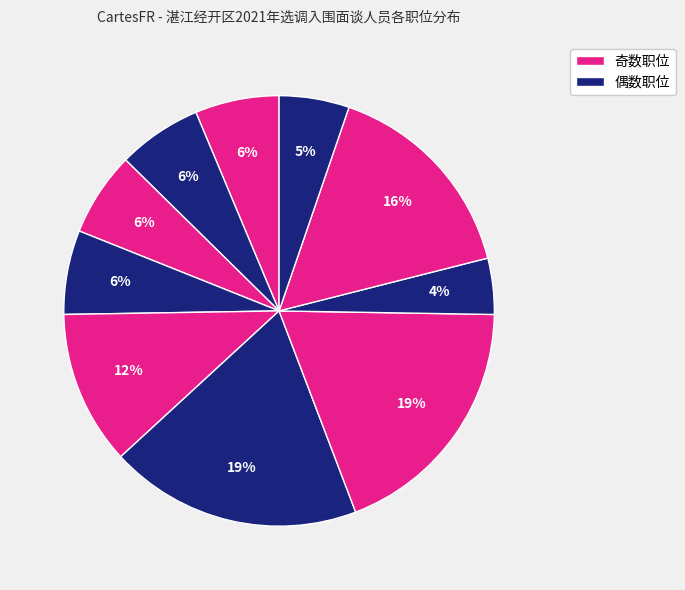

To the nearest percent, what is the difference between the largest and smallest slice percentages?

15%